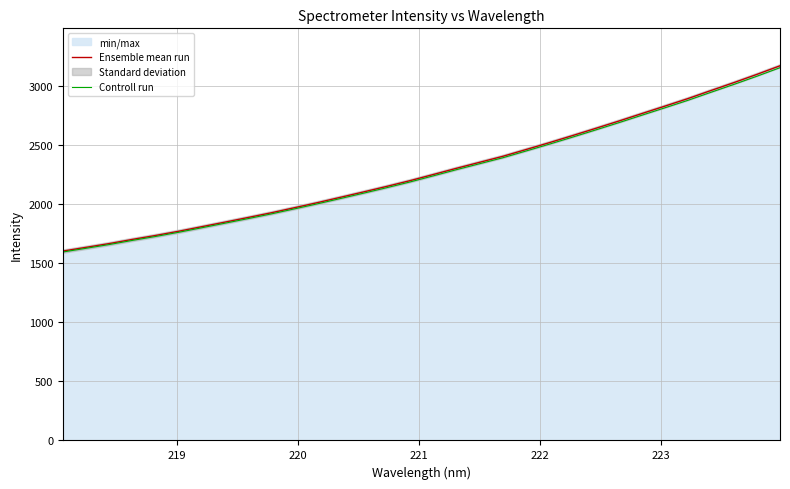

What is the minimum value for Controll run?

1595.5